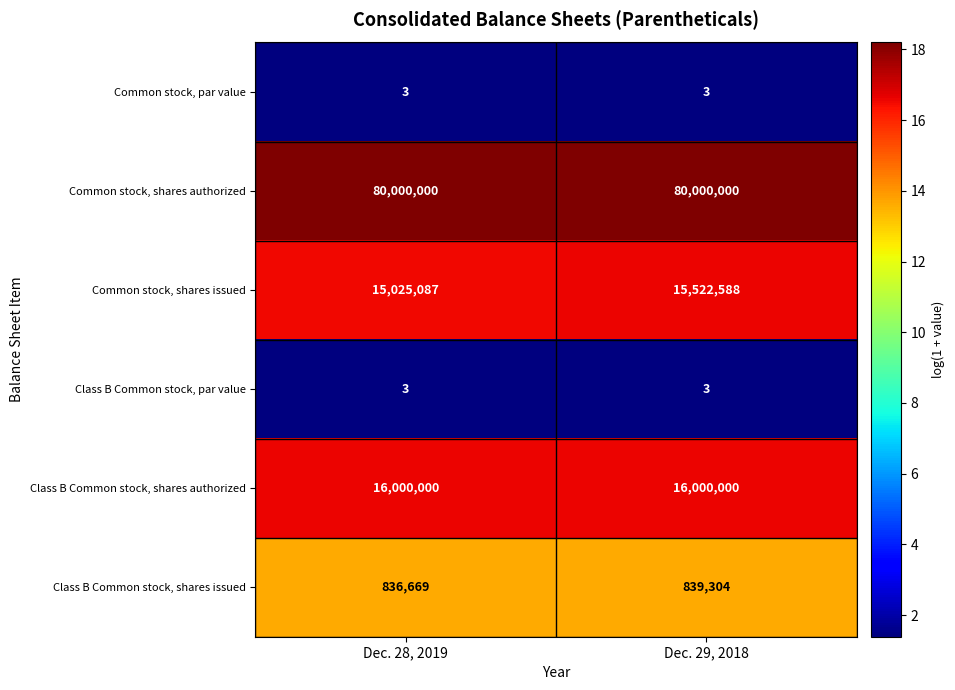

What is the difference between the maximum and minimum values in the Common stock, shares issued series?

497501